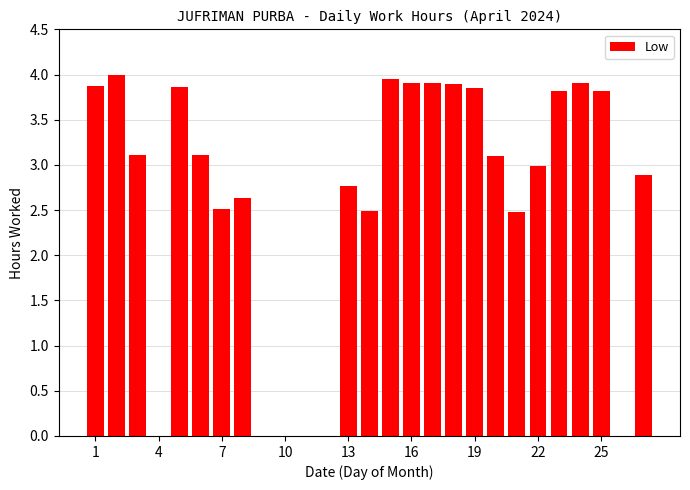

Are the bars grouped side by side (vs. stacked)?

No